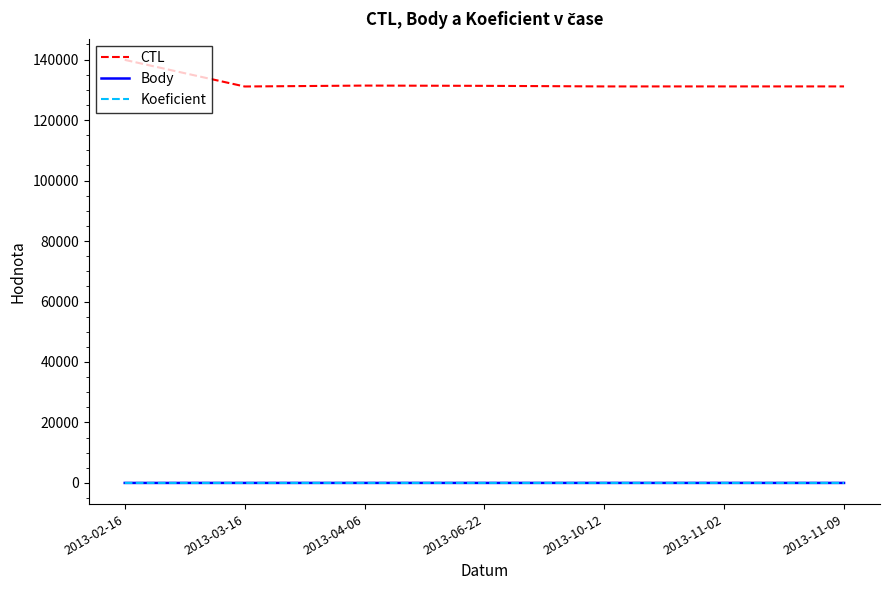

Which series has the widest spread of values?

CTL